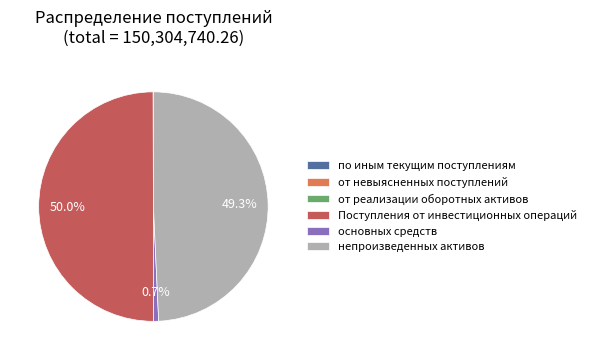

How much of the chart is everything except Поступления от инвестиционных операций?

50.0%